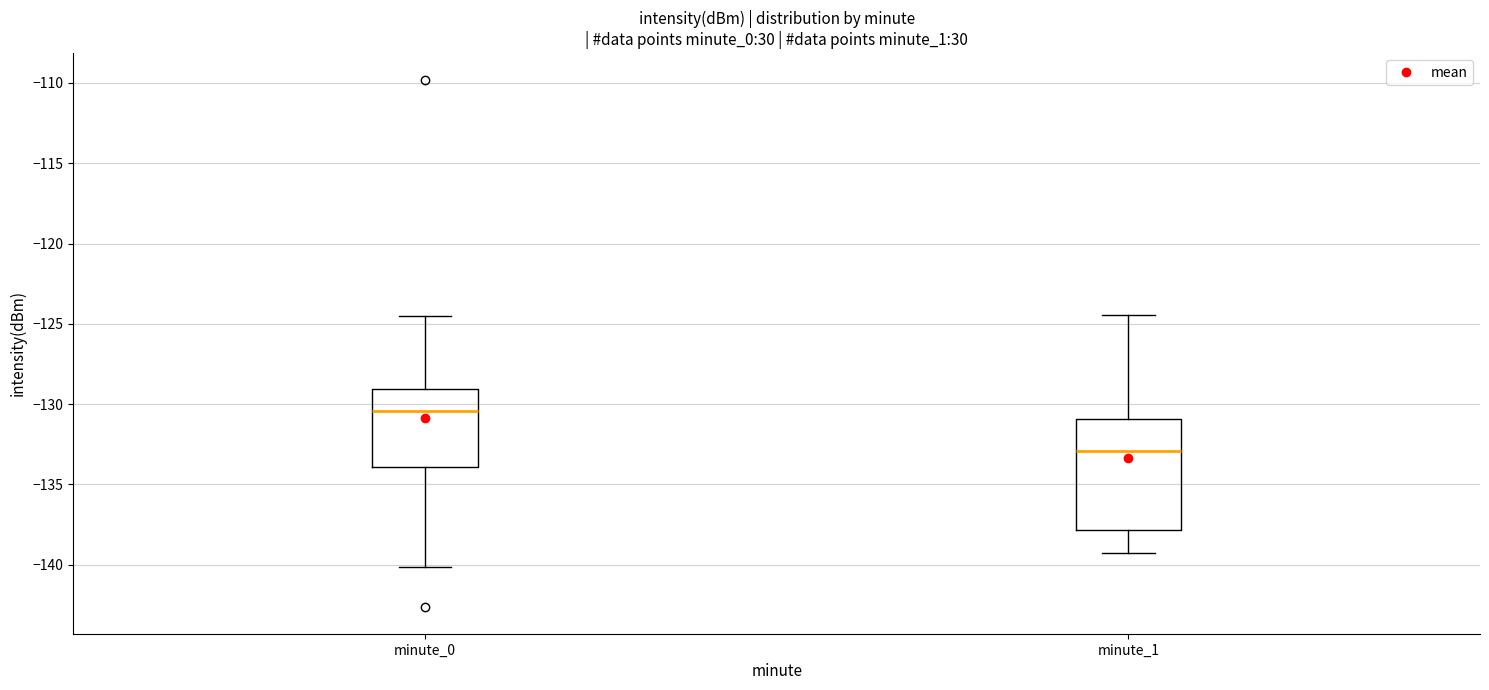

Which box is the tallest, from its lower edge to its upper edge?

minute_1